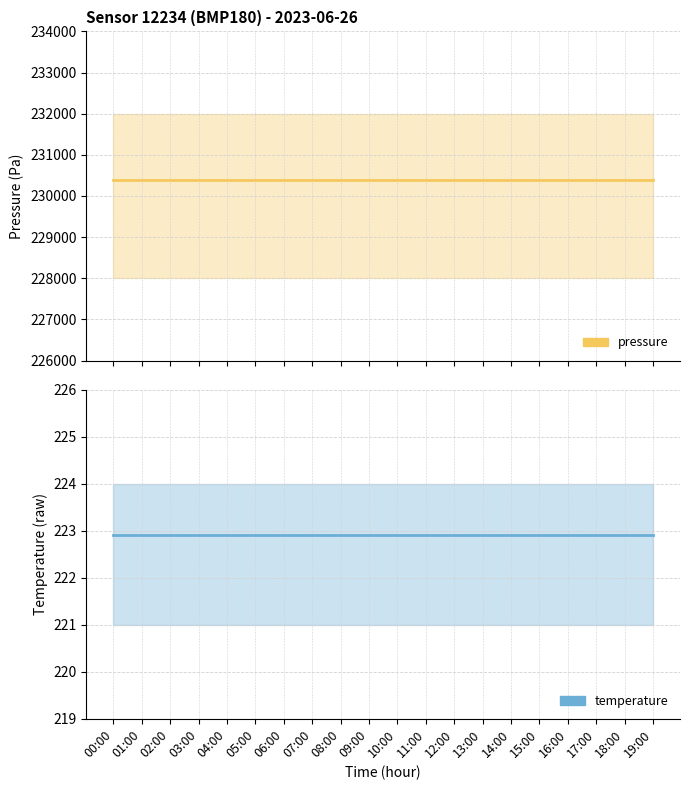

Which series has the largest total across all categories?

pressure